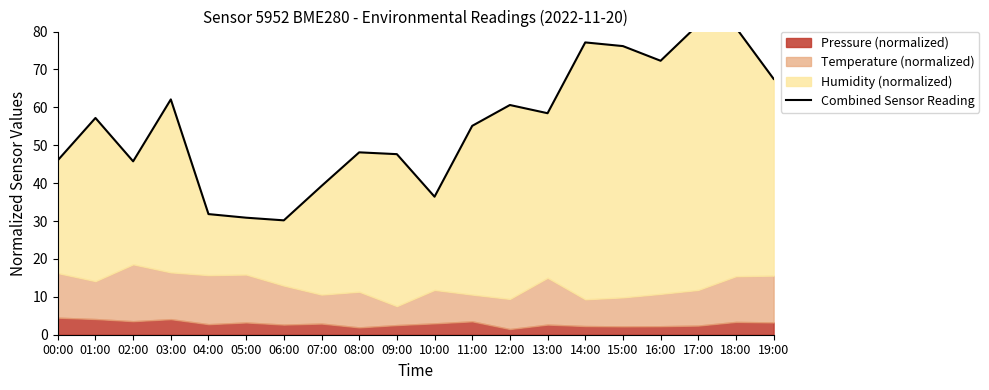

The chart shows a value of 81.8 at 17:00. True or false?

True